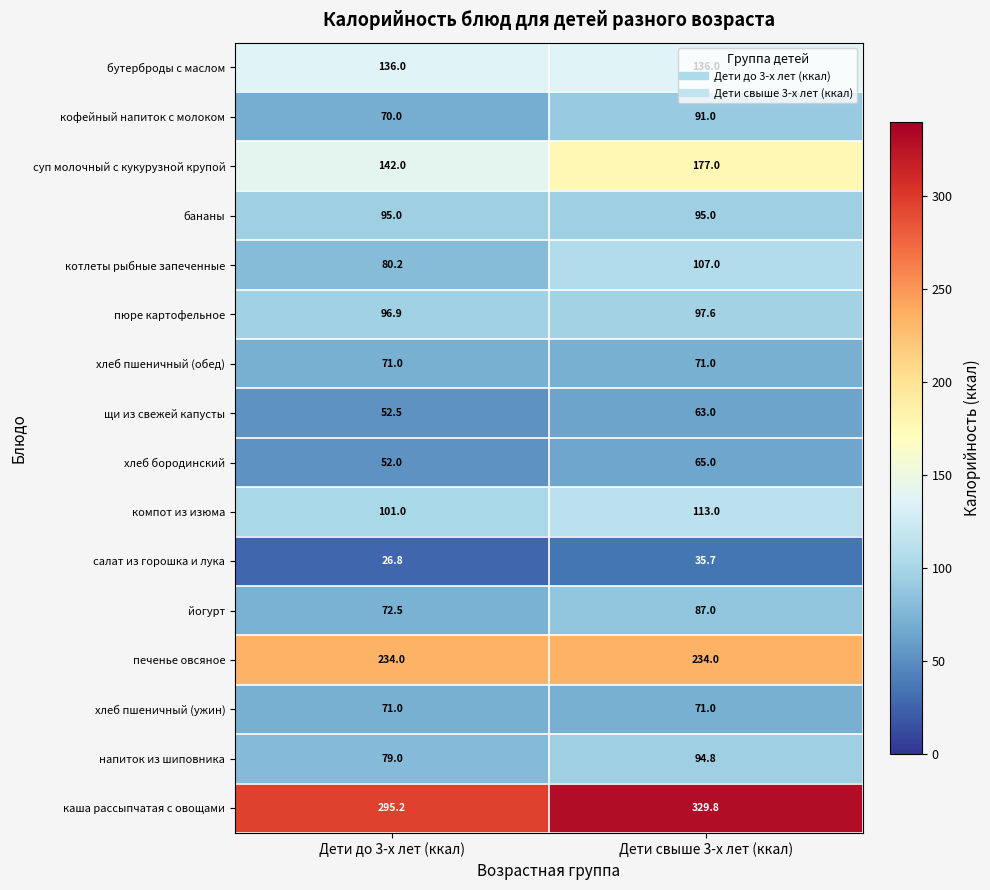

What is the sum of the пюре картофельное values at Дети до 3-х лет (ккал) and Дети свыше 3-х лет (ккал)?

194.5